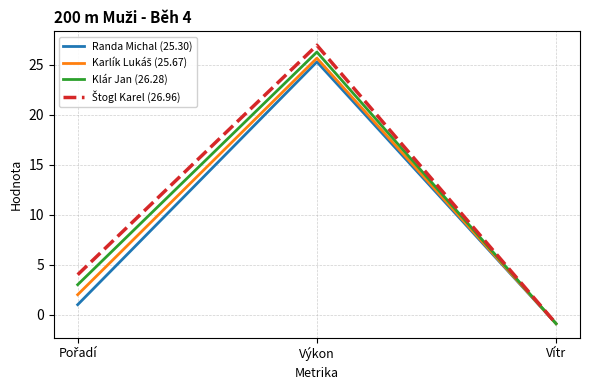

The Randa Michal (25.30) series shows 25.3 at Výkon. True or false?

True